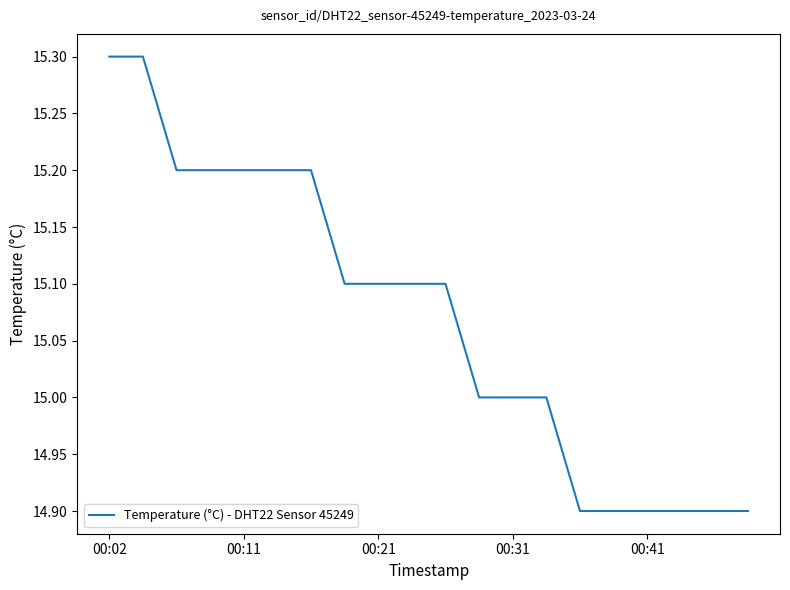

What is the difference between the maximum and minimum values?

0.4